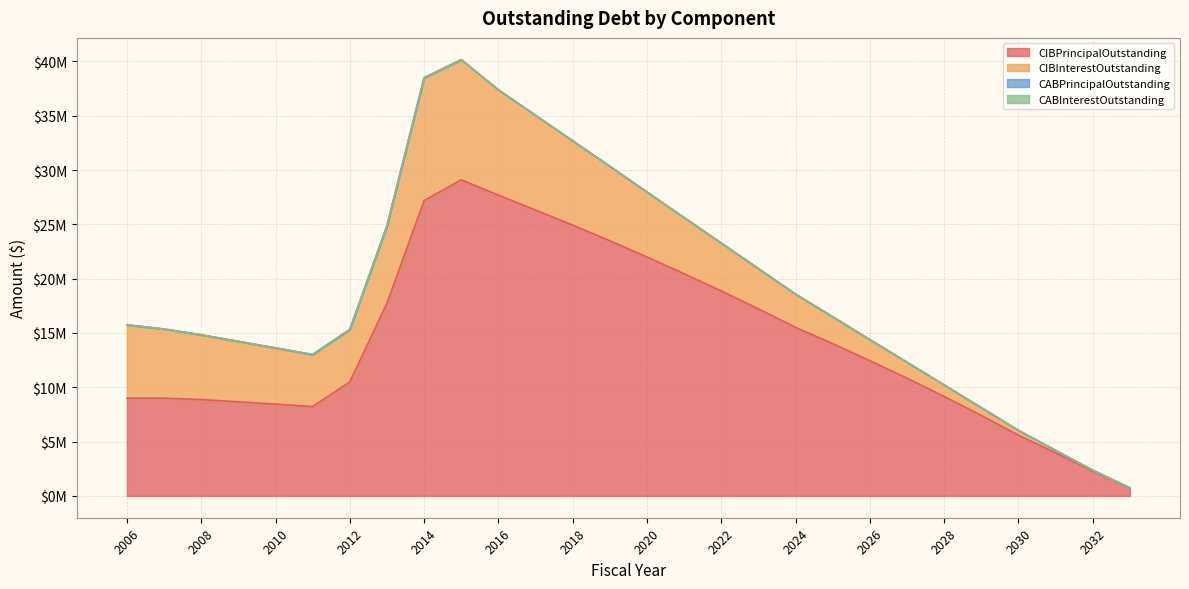

Which series has the largest range (max minus min)?

CIBPrincipalOutstanding